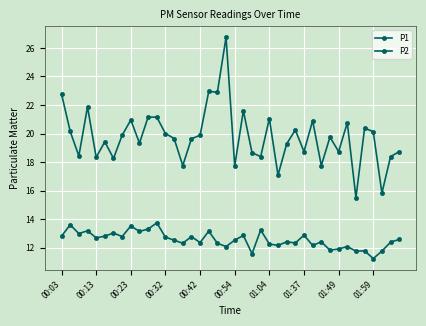

Count the number of data series in this chart.

2